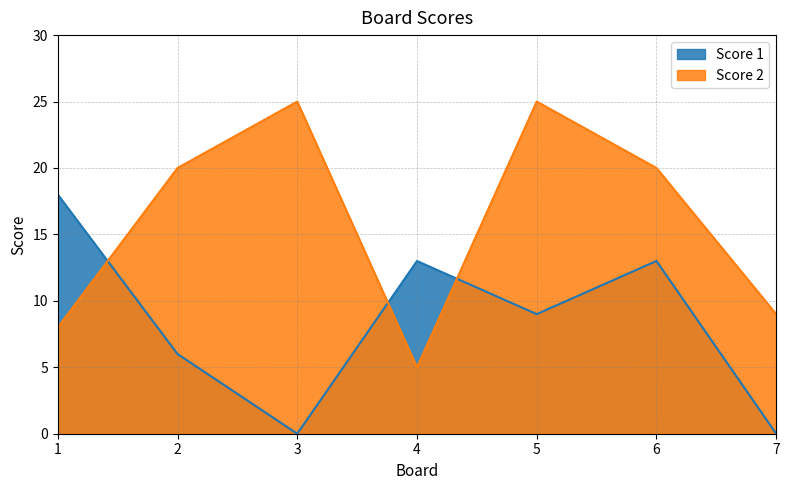

At which category is the sum across all series the highest?

5